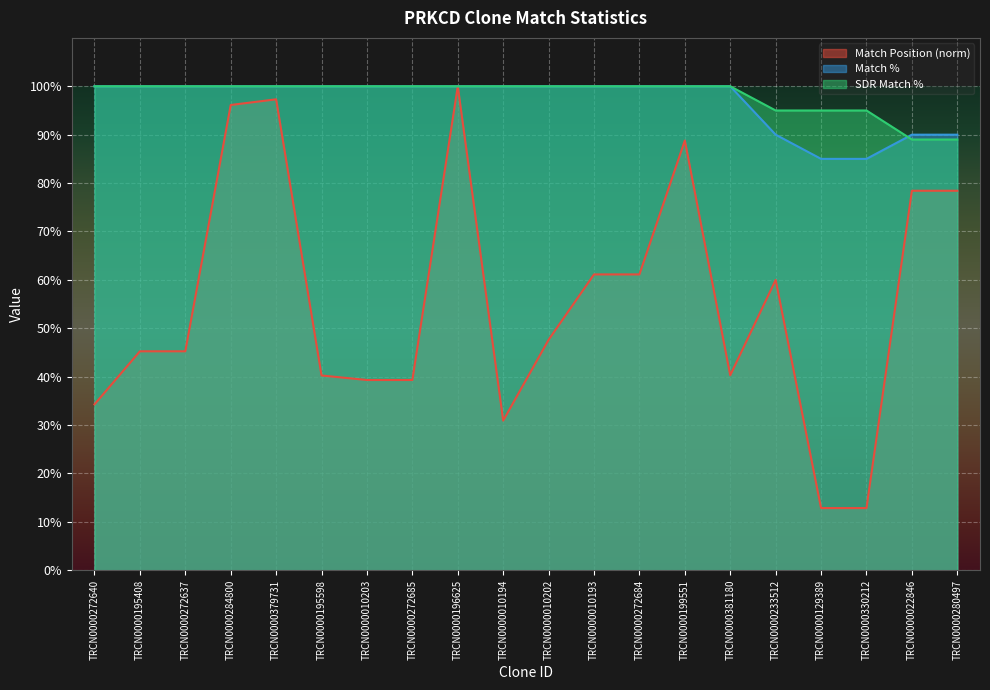

Rank the categories by SDR Match % value from lowest to highest.

TRCN0000022846, TRCN0000280497, TRCN0000233512, TRCN0000129389, TRCN0000330212, TRCN0000272640, TRCN0000195408, TRCN0000272637, TRCN0000284800, TRCN0000379731, TRCN0000195598, TRCN0000010203, TRCN0000272685, TRCN0000196625, TRCN0000010194, TRCN0000010202, TRCN0000010193, TRCN0000272684, TRCN0000199551, TRCN0000381180